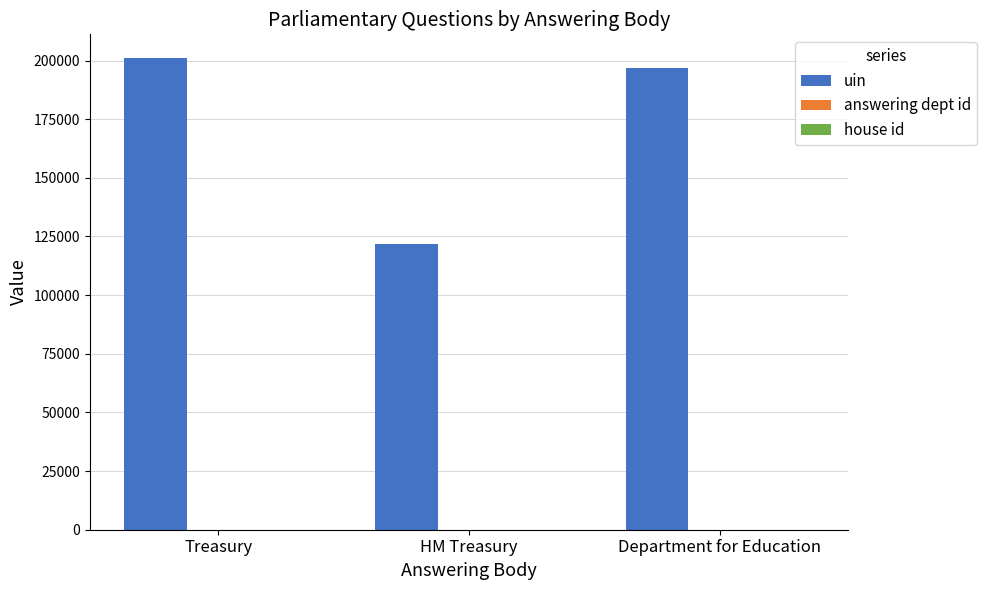

What is the greatest value displayed?

201121